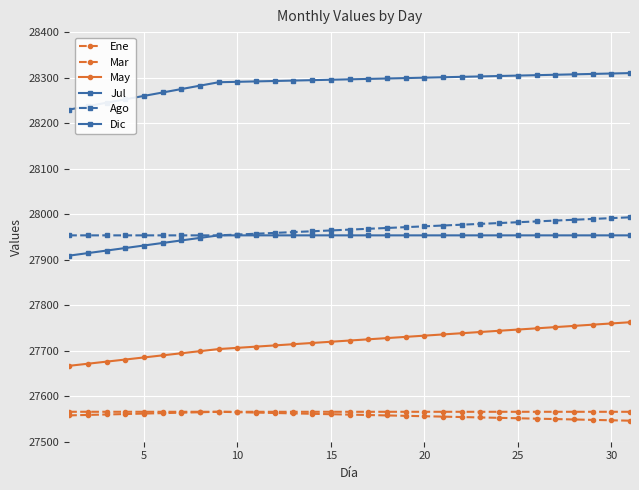

Count the number of categories in the chart.

31